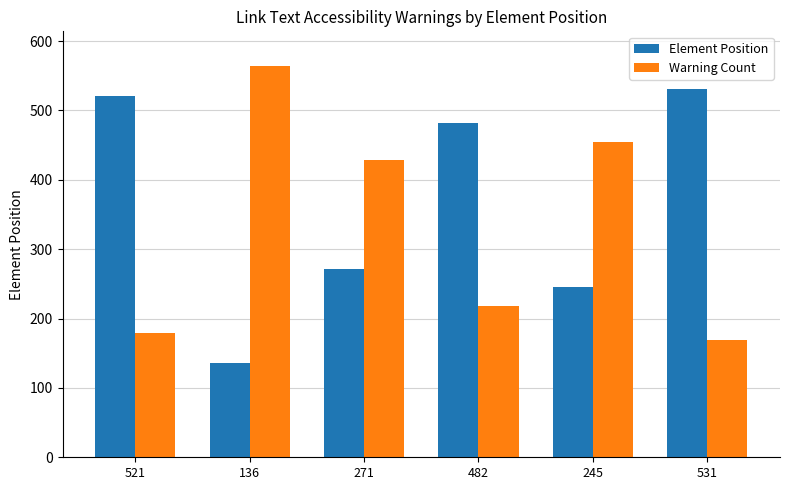

Is the value of Element Position at 482 greater than the value of Warning Count at 482?

Yes